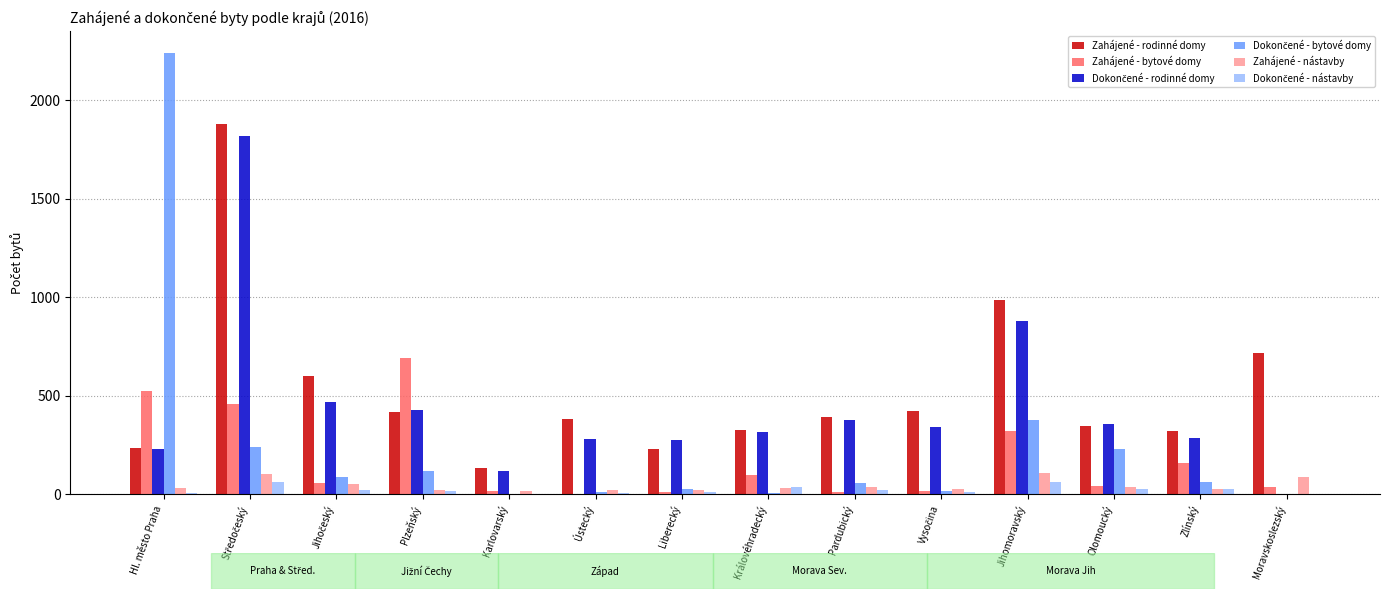

The value of Zahájené - rodinné domy at Plzeňský is 419. True or false?

True